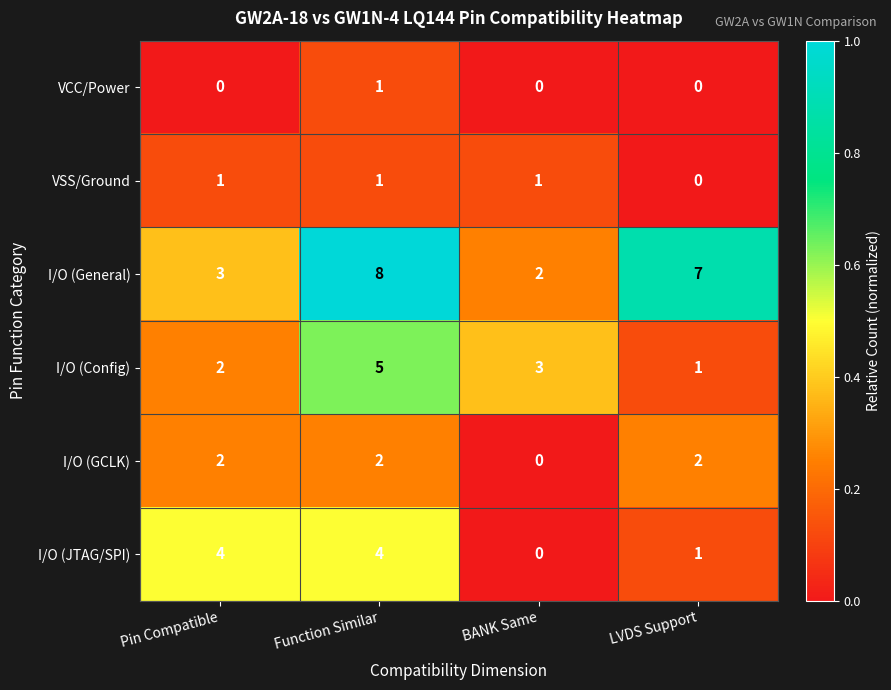

Which series has the largest total across all categories?

I/O (General)